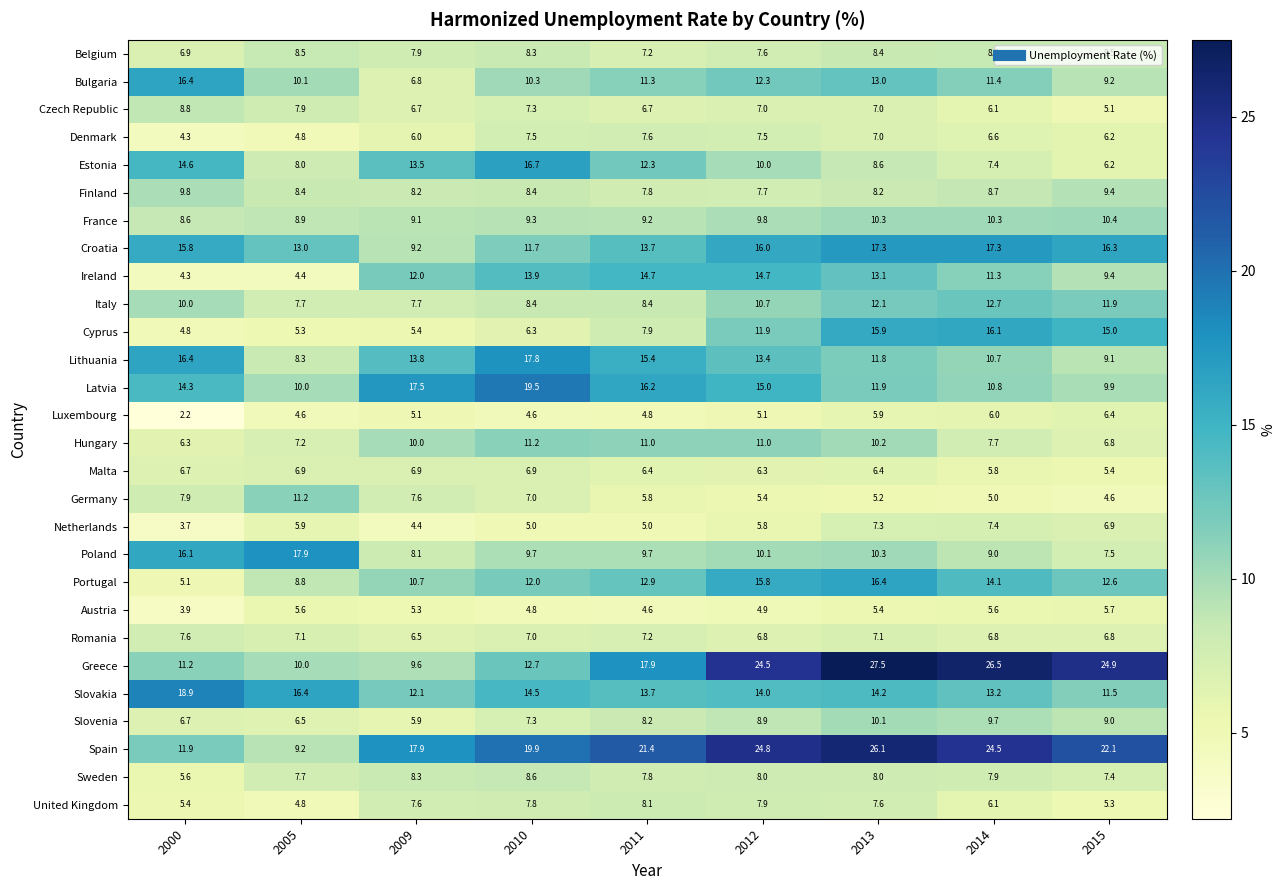

Count the number of data series in this chart.

28